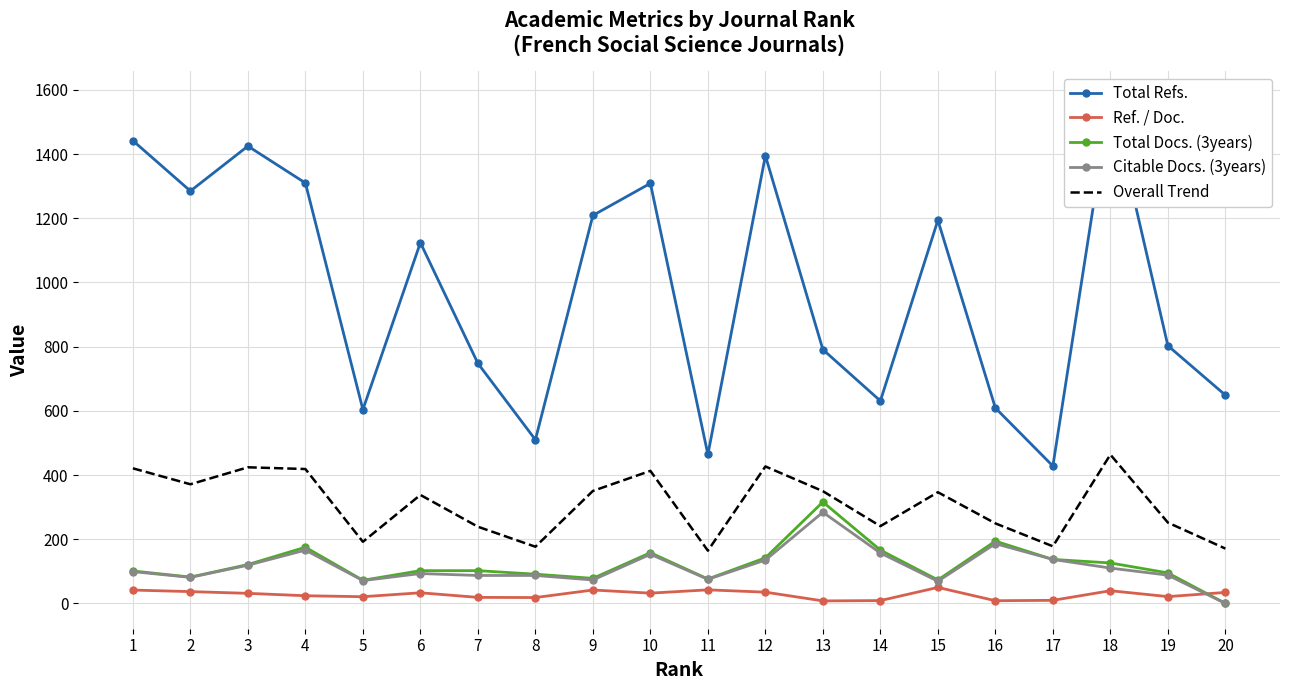

True or false: Ref. / Doc. has a value of 17.2 at 10.

False